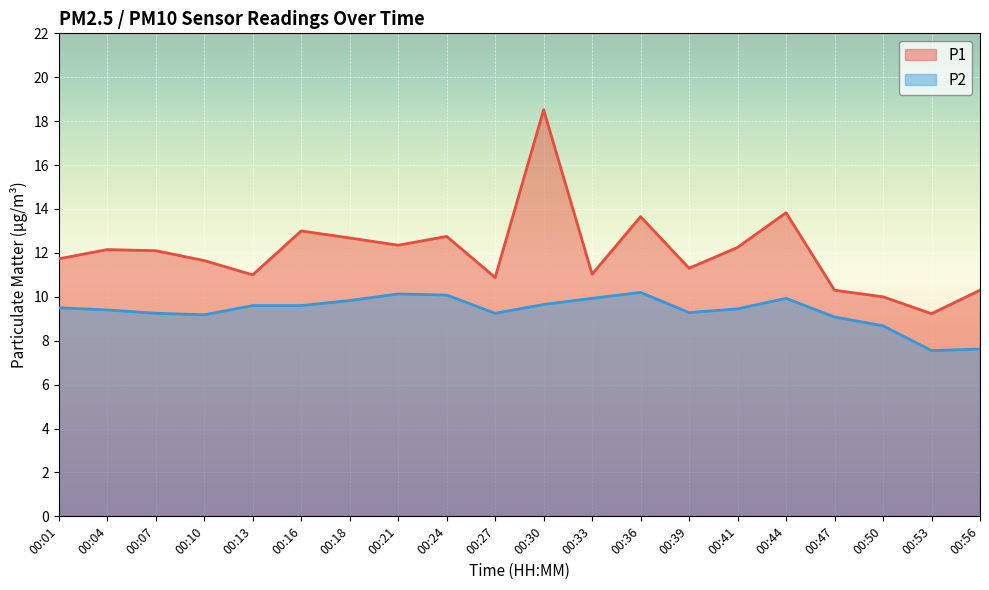

What are all the series names shown in the legend?

P1, P2